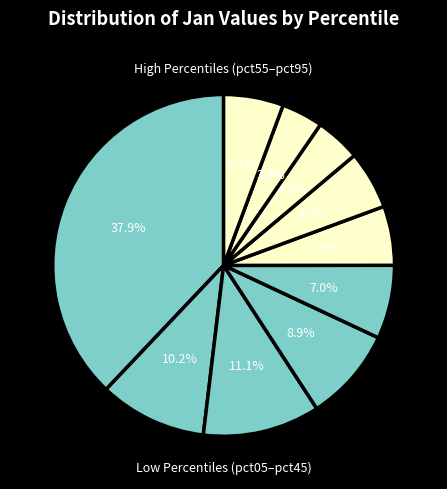

How many segments does this pie chart have?

10